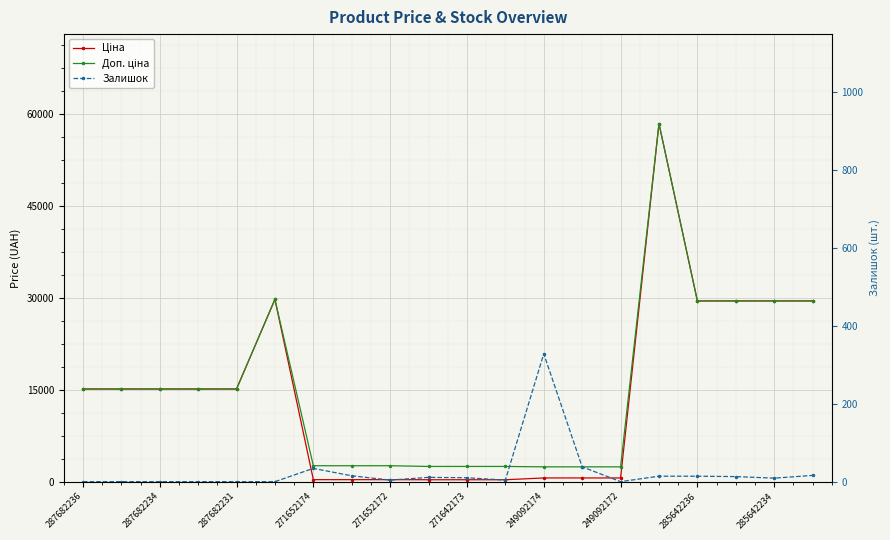

At how many categories does at least one series exceed 19375?

6